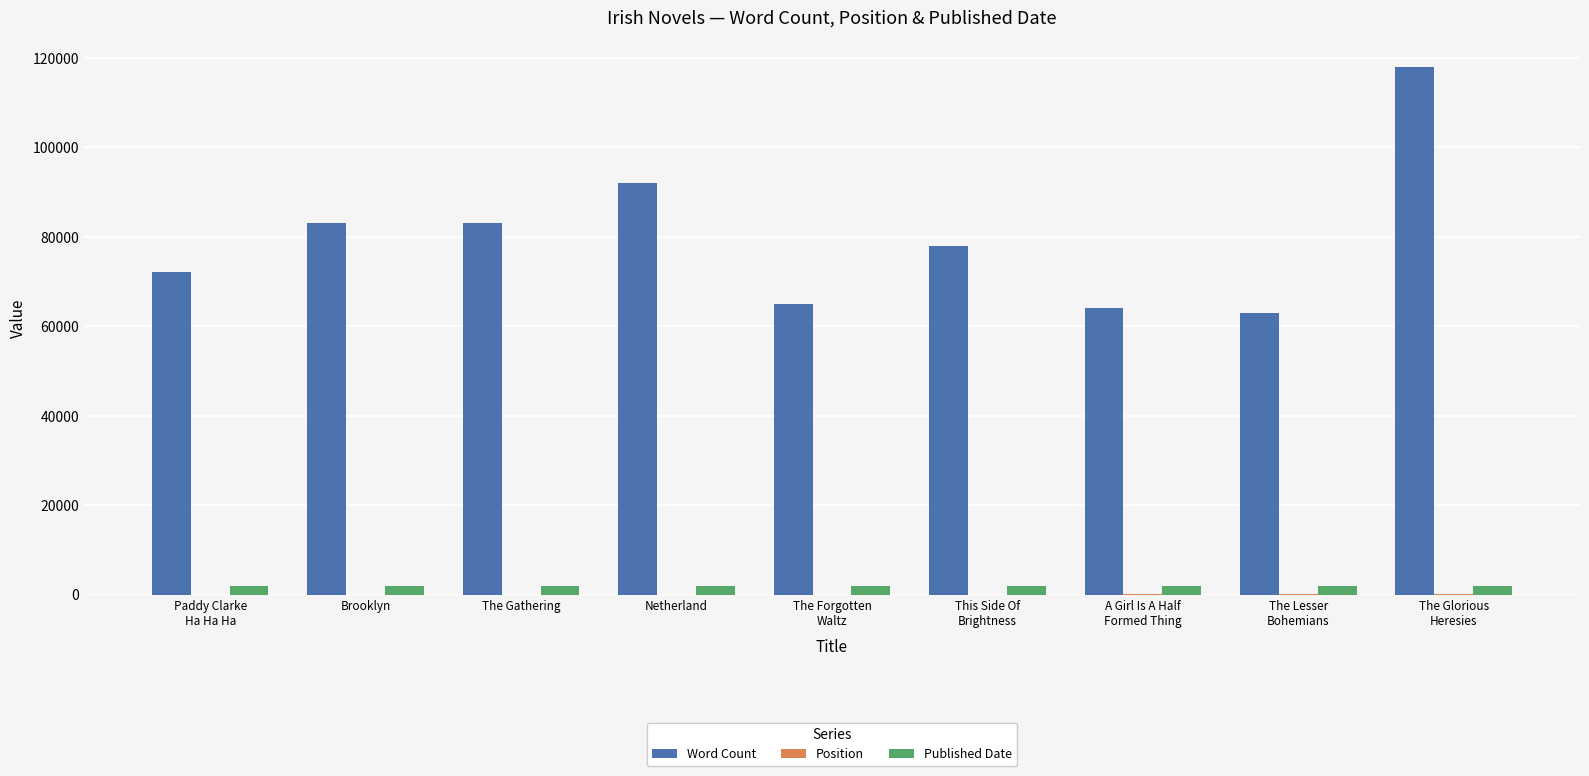

What is the sum of all Word Count values?

718000